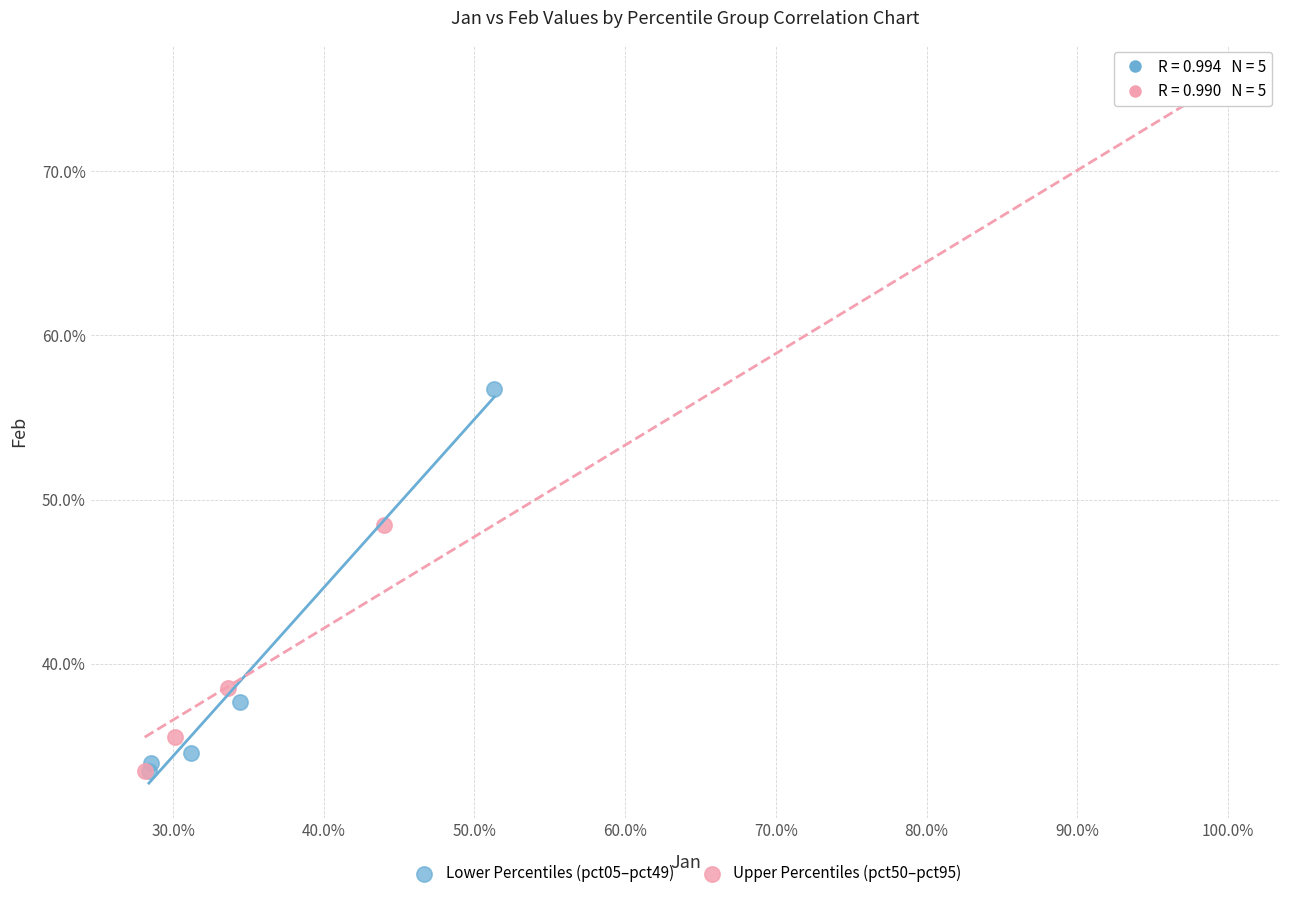

What are all the series names shown in the legend?

Lower Percentiles (pct05–pct49), Upper Percentiles (pct50–pct95)